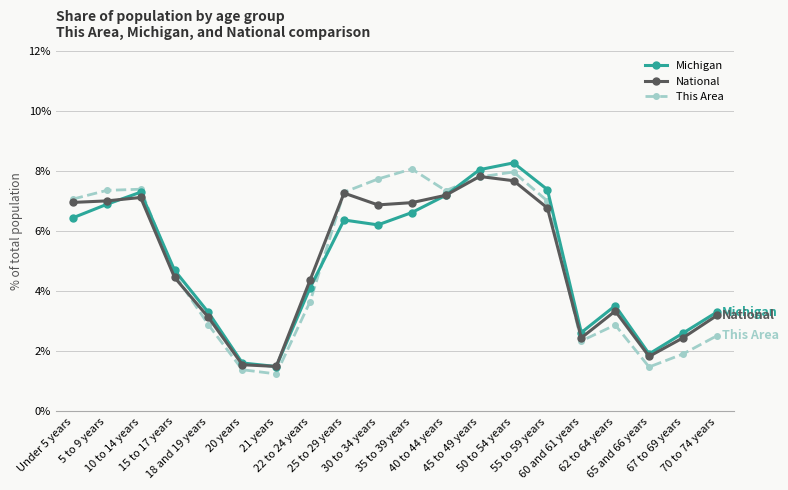

Where does the This Area series first go above 7?

Under 5 years